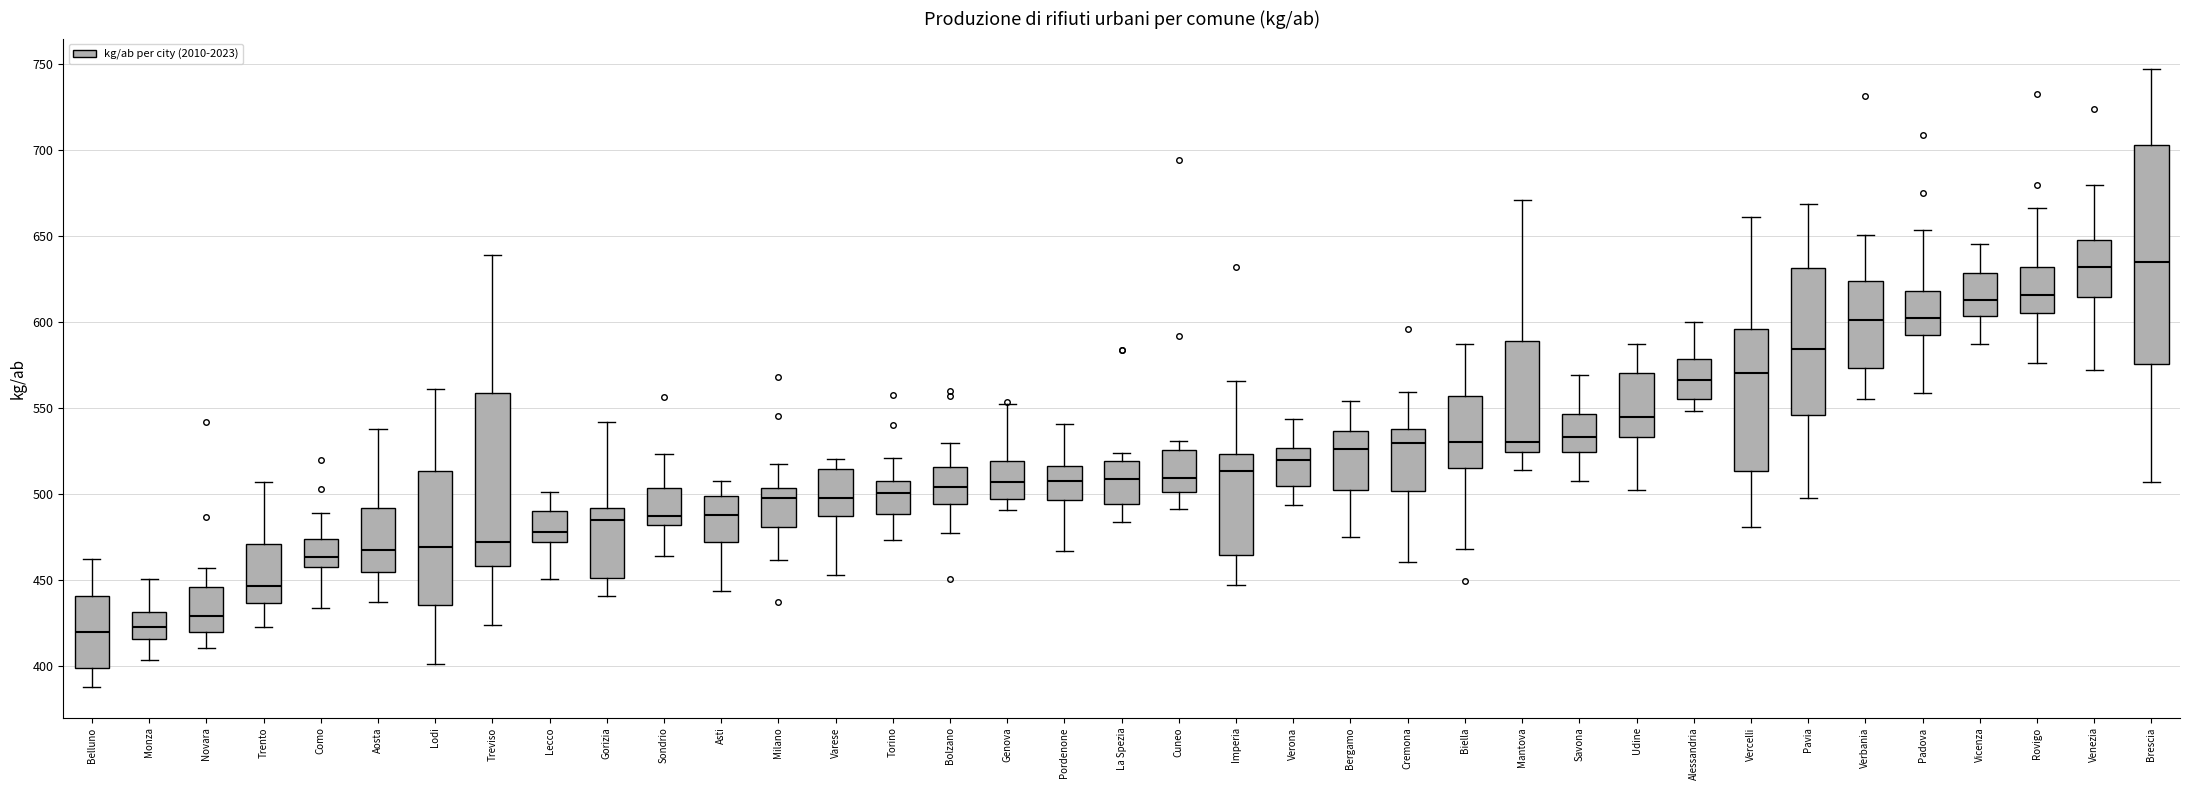

Reading left to right, read every box against the y-axis: the position of its median line, the range the box covers, and the ends of its whiskers. The values are not printed on the chart, so give them approximately, as read against the axis.

Belluno: median 420, box 400 to 440, whiskers 390 to 460
Monza: median 425, box 415 to 430, whiskers 405 to 450
Novara: median 430, box 420 to 445, whiskers 410 to 455
Trento: median 445, box 435 to 470, whiskers 425 to 505
Como: median 465, box 460 to 475, whiskers 435 to 490
Aosta: median 470, box 455 to 490, whiskers 440 to 540
Lodi: median 470, box 435 to 515, whiskers 400 to 560
Treviso: median 470, box 460 to 560, whiskers 425 to 640
Lecco: median 480, box 475 to 490, whiskers 450 to 500
Gorizia: median 485, box 450 to 490, whiskers 440 to 540
Sondrio: median 490, box 480 to 505, whiskers 465 to 525
Asti: median 490, box 470 to 500, whiskers 445 to 510
Milano: median 500, box 480 to 505, whiskers 460 to 520
Varese: median 500, box 485 to 515, whiskers 455 to 520
Torino: median 500, box 490 to 510, whiskers 475 to 520
Bolzano: median 505, box 495 to 515, whiskers 480 to 530
Genova: median 505, box 495 to 520, whiskers 490 to 555
Pordenone: median 510, box 495 to 515, whiskers 465 to 540
La Spezia: median 510, box 495 to 520, whiskers 485 to 525
Cuneo: median 510, box 500 to 525, whiskers 490 to 530
Imperia: median 515, box 465 to 525, whiskers 445 to 565
Verona: median 520, box 505 to 525, whiskers 495 to 545
Bergamo: median 525, box 505 to 535, whiskers 475 to 555
Cremona: median 530, box 500 to 540, whiskers 460 to 560
Biella: median 530, box 515 to 555, whiskers 470 to 585
Mantova: median 530, box 525 to 590, whiskers 515 to 670
Savona: median 535, box 525 to 545, whiskers 510 to 570
Udine: median 545, box 535 to 570, whiskers 505 to 585
Alessandria: median 565, box 555 to 580, whiskers 550 to 600
Vercelli: median 570, box 515 to 595, whiskers 480 to 660
Pavia: median 585, box 545 to 630, whiskers 500 to 670
Verbania: median 600, box 575 to 625, whiskers 555 to 650
Padova: median 600, box 595 to 620, whiskers 560 to 655
Vicenza: median 615, box 605 to 630, whiskers 585 to 645
Rovigo: median 615, box 605 to 630, whiskers 575 to 665
Venezia: median 630, box 615 to 650, whiskers 570 to 680
Brescia: median 635, box 575 to 705, whiskers 505 to 745